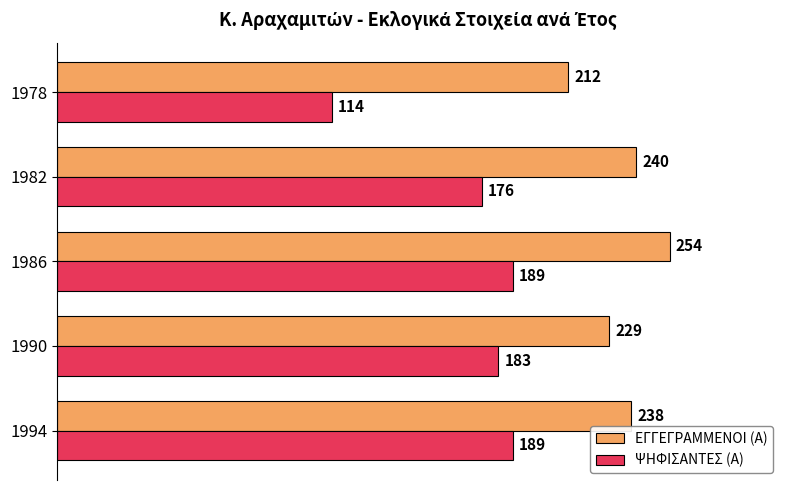

What is the approximate value of ΕΓΓΕΓΡΑΜΜΕΝΟΙ (Α) at 1990?

229